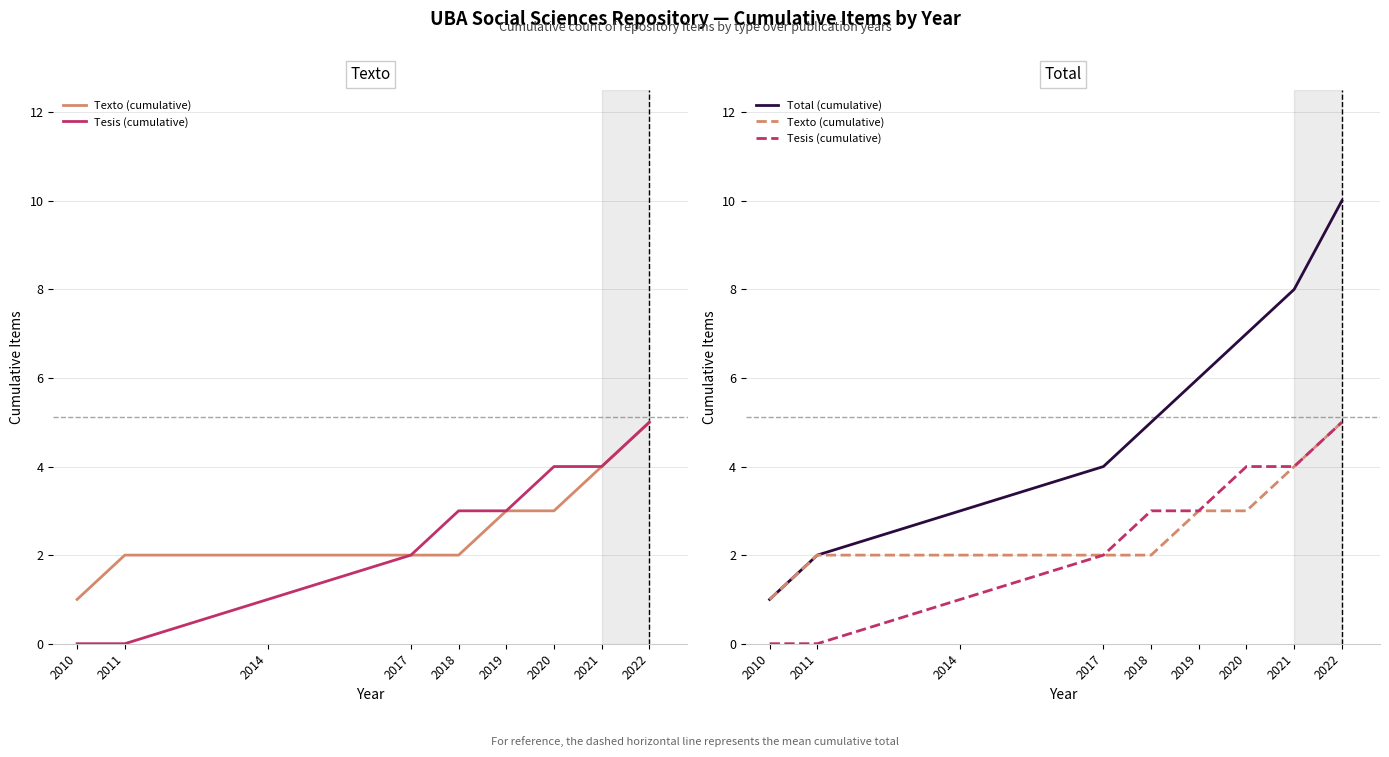

What is the approximate value of Tesis (cumulative) at 2020?

4